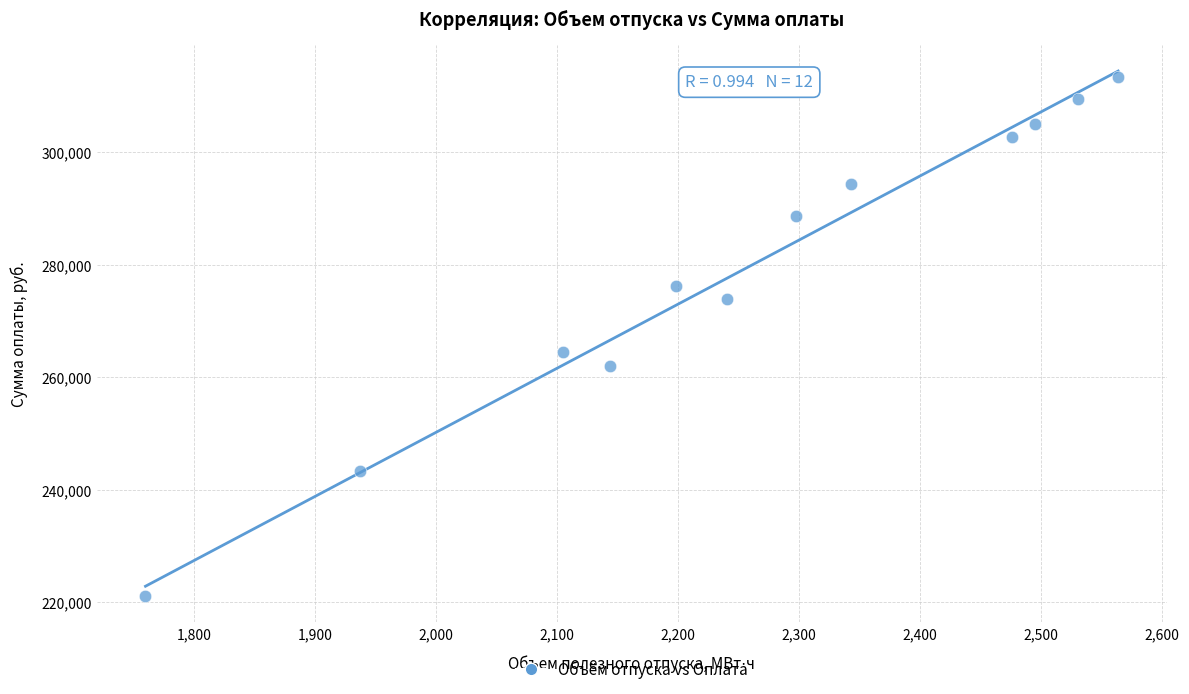

What is the average X value?

2257.6